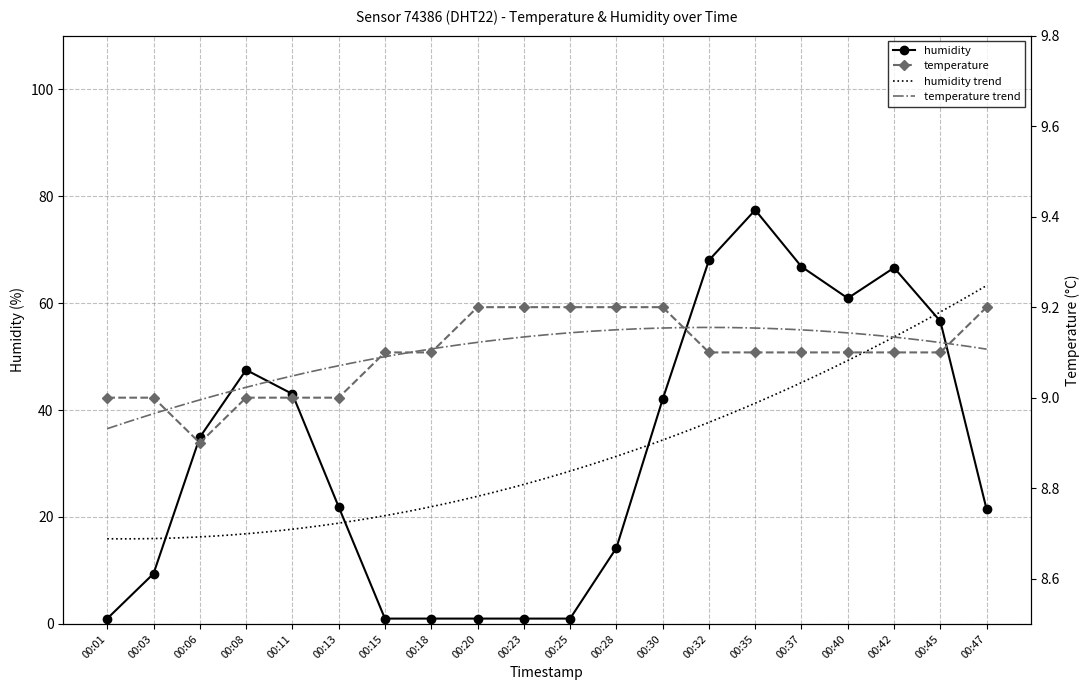

What is the difference between the humidity values at 00:30 and 00:32?

26.0